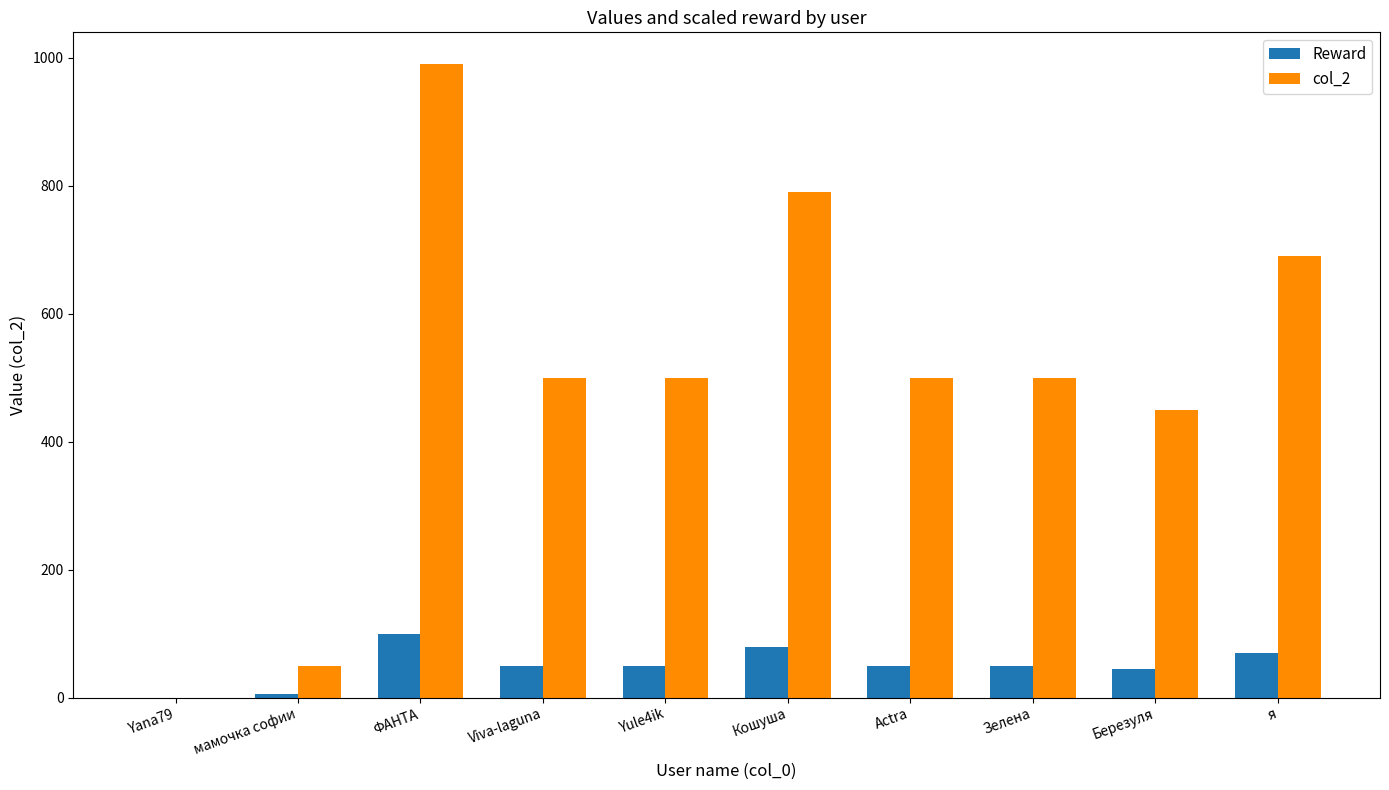

Is the value of col_2 at Yana79 greater than the value of Reward at Кошуша?

No